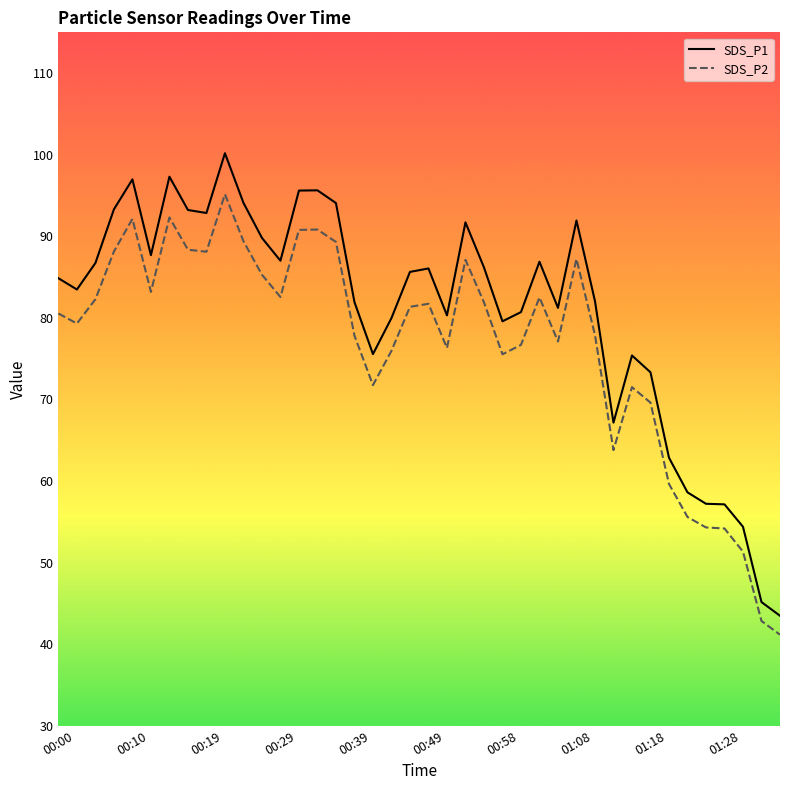

True or false: SDS_P2 and SDS_P1 cross at least once.

False